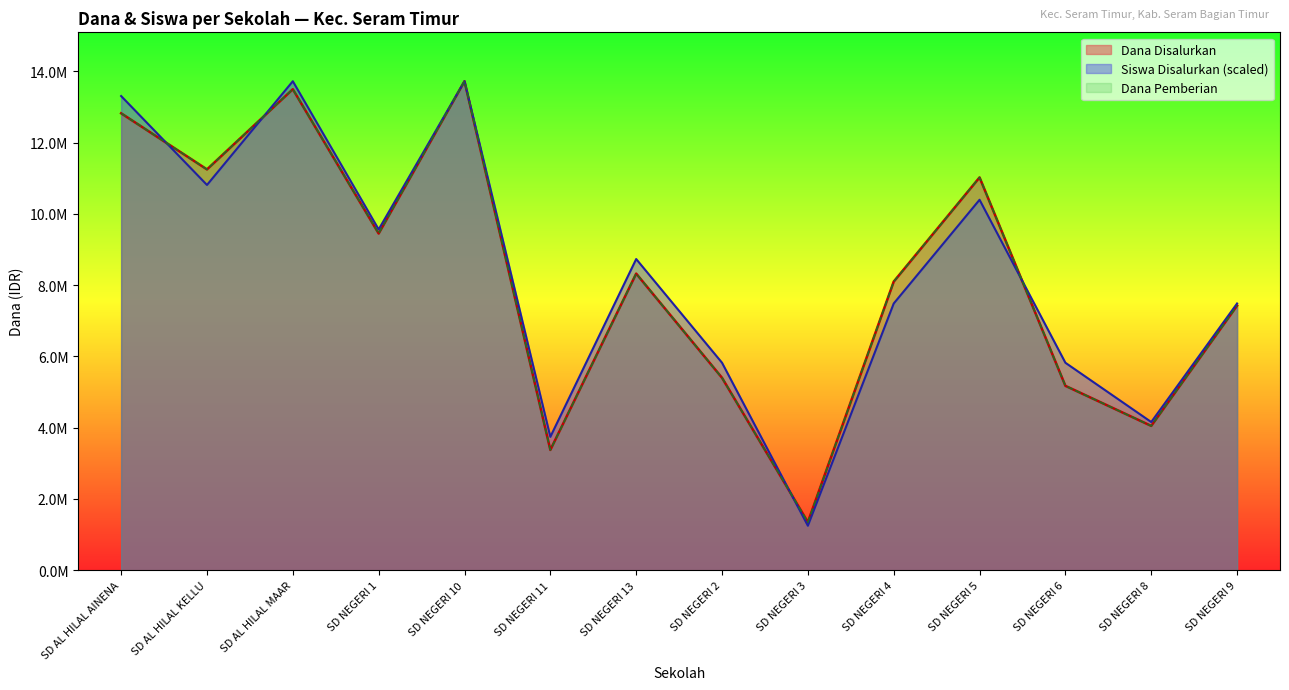

Is it true that Dana Disalurkan equals 1350000.0 at SD NEGERI 3?

True